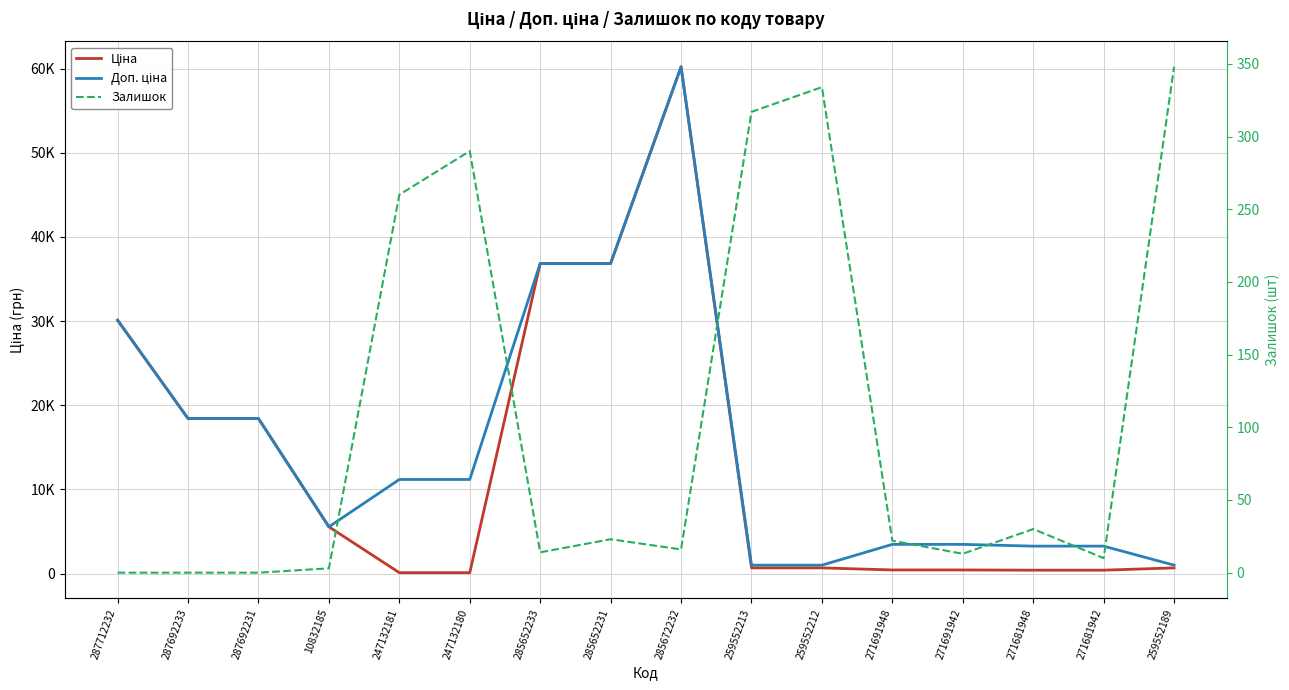

Which series has the largest range (max minus min)?

Ціна